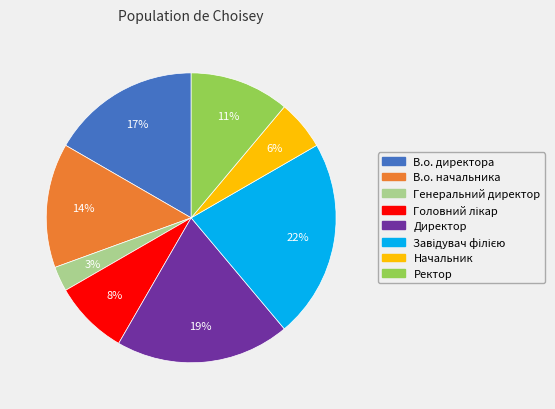

The Генеральний директор slice represents 16% of the pie. True or false?

False